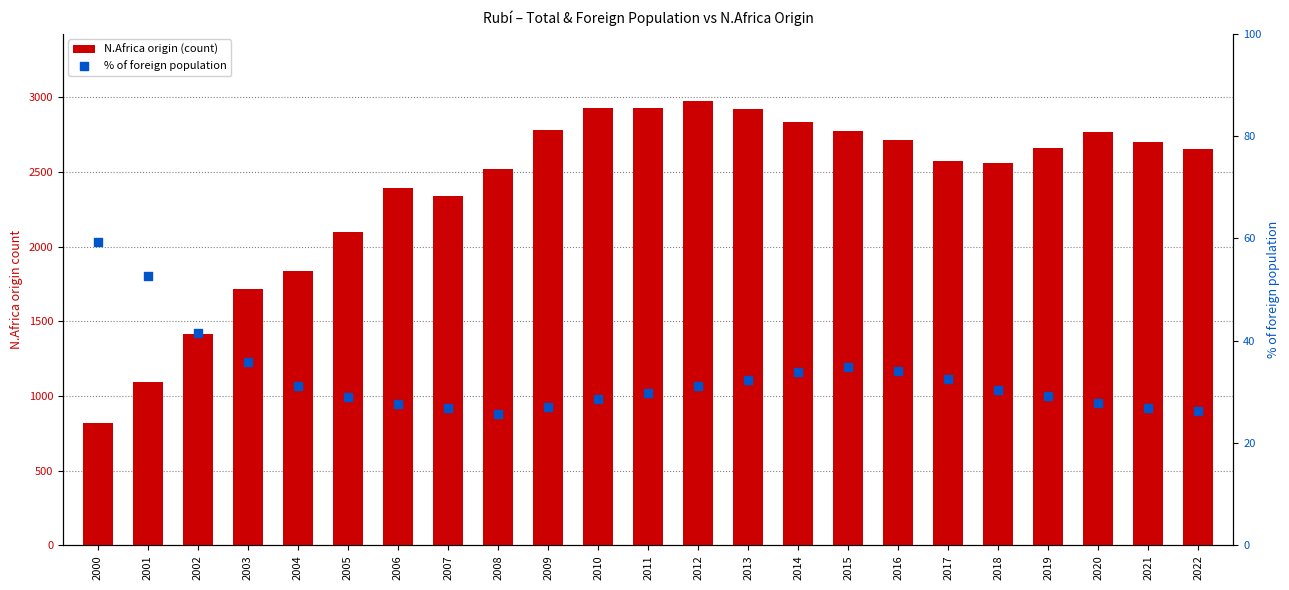

What are all the series names shown in the legend?

N.Africa origin (count), % of foreign population